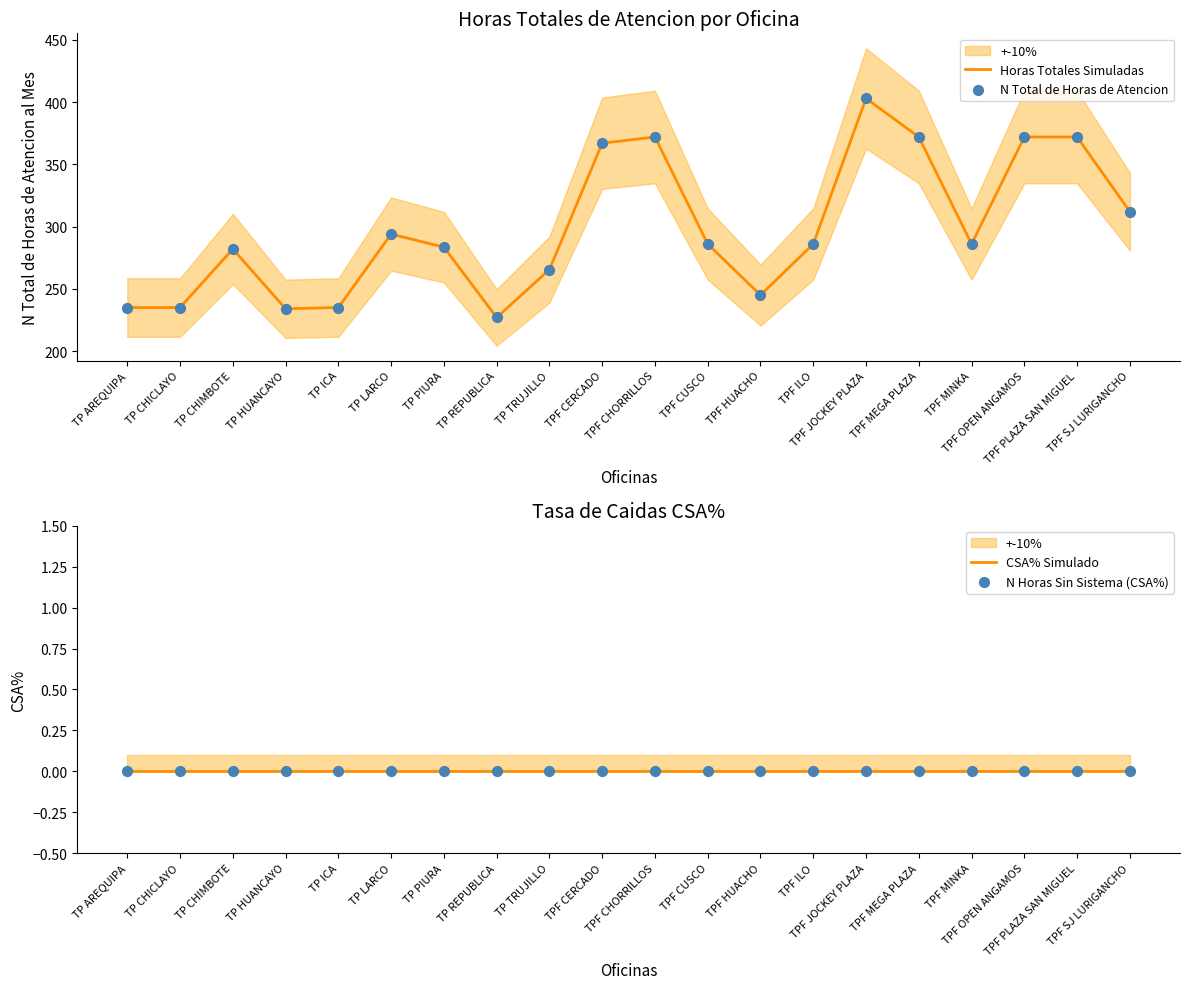

Which series contains the highest Y value?

Horas Totales Simuladas